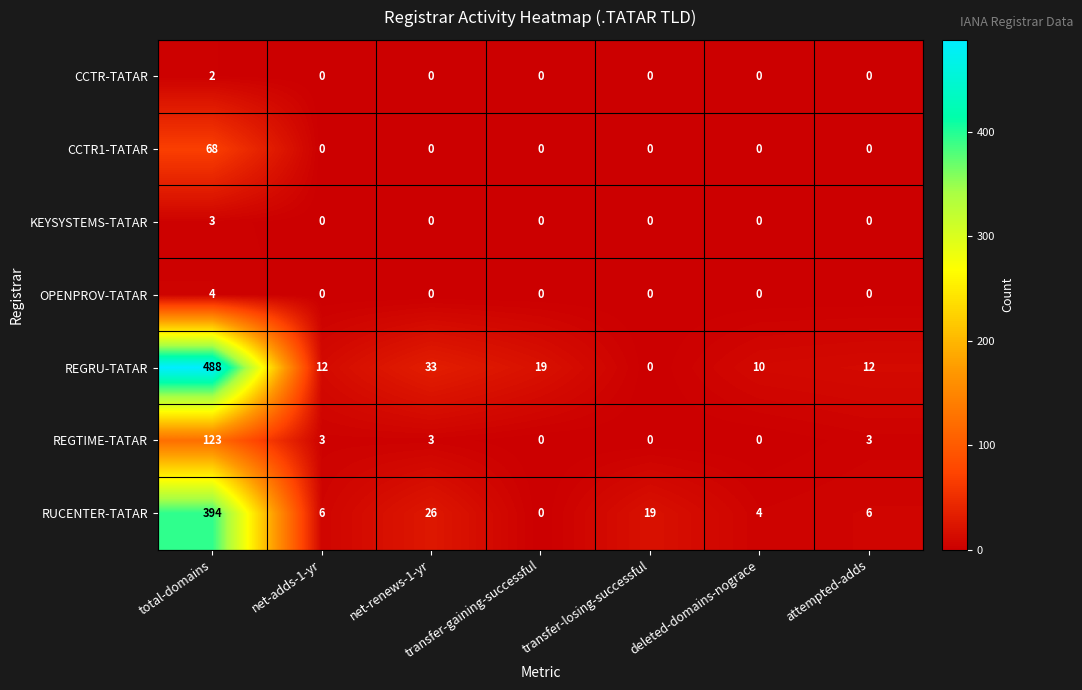

At which category is the sum across all series the highest?

total-domains